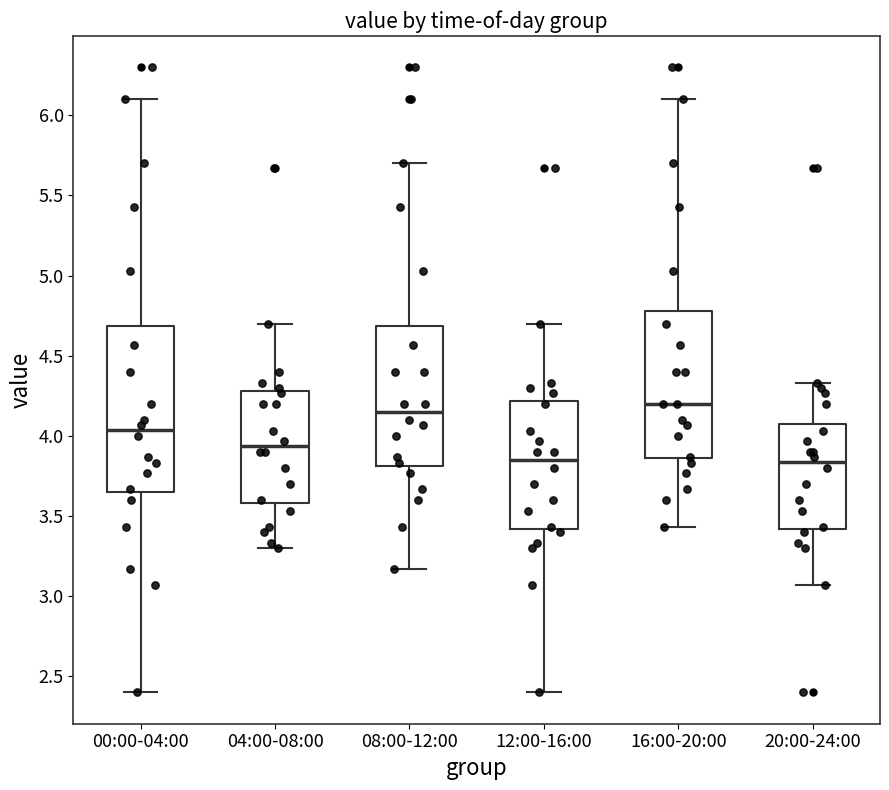

Comparing the boxes themselves (not the whiskers), which one is the tallest?

00:00-04:00